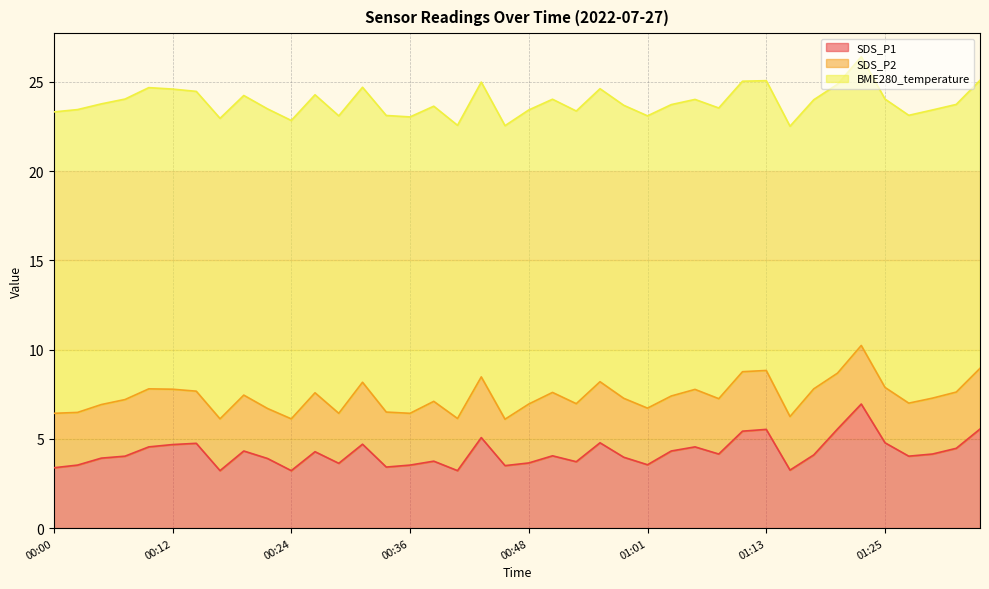

What is the average value of the BME280_temperature series?

16.5